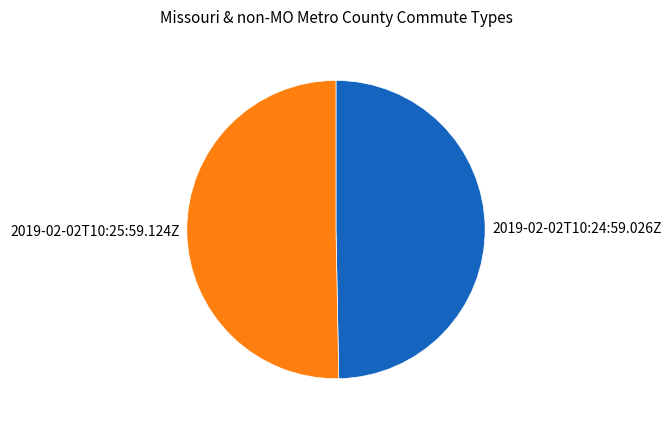

Is 2019-02-02T10:24:59.026Z the majority of the pie?

No